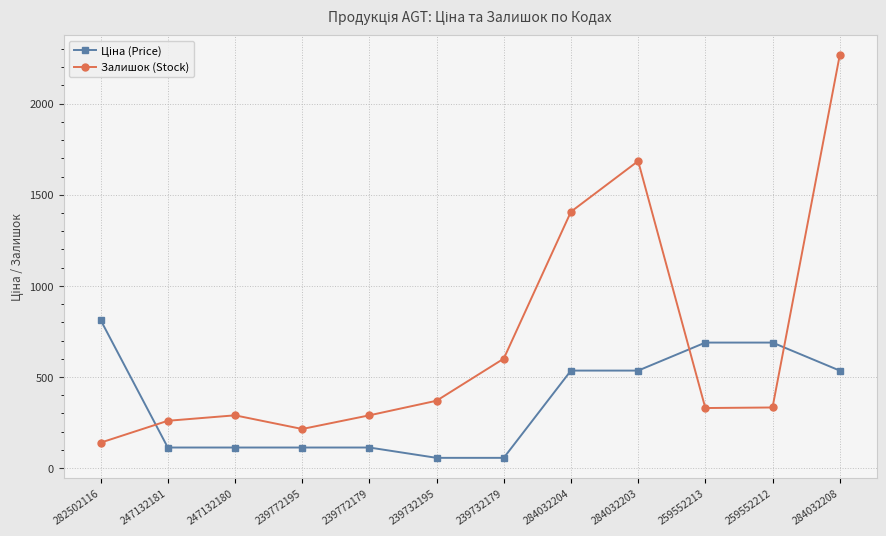

What is the minimum value shown in the chart?

56.7